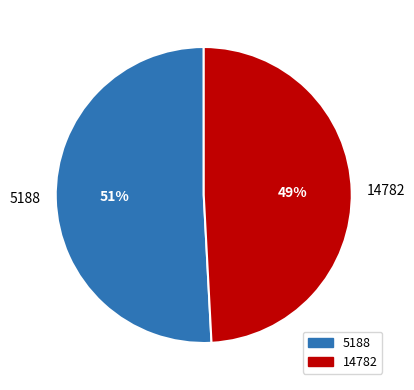

What is the smallest slice in the pie chart?

14782